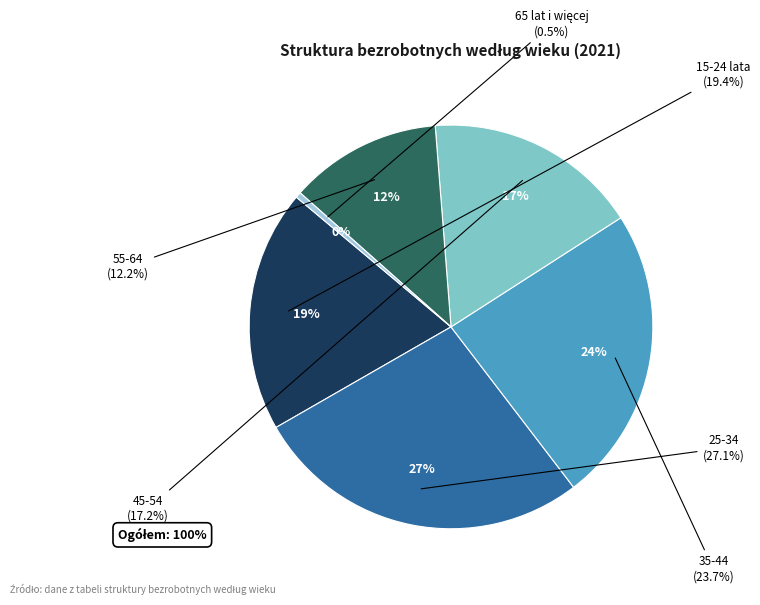

Is it true that 35-44 is 24% of the pie?

True